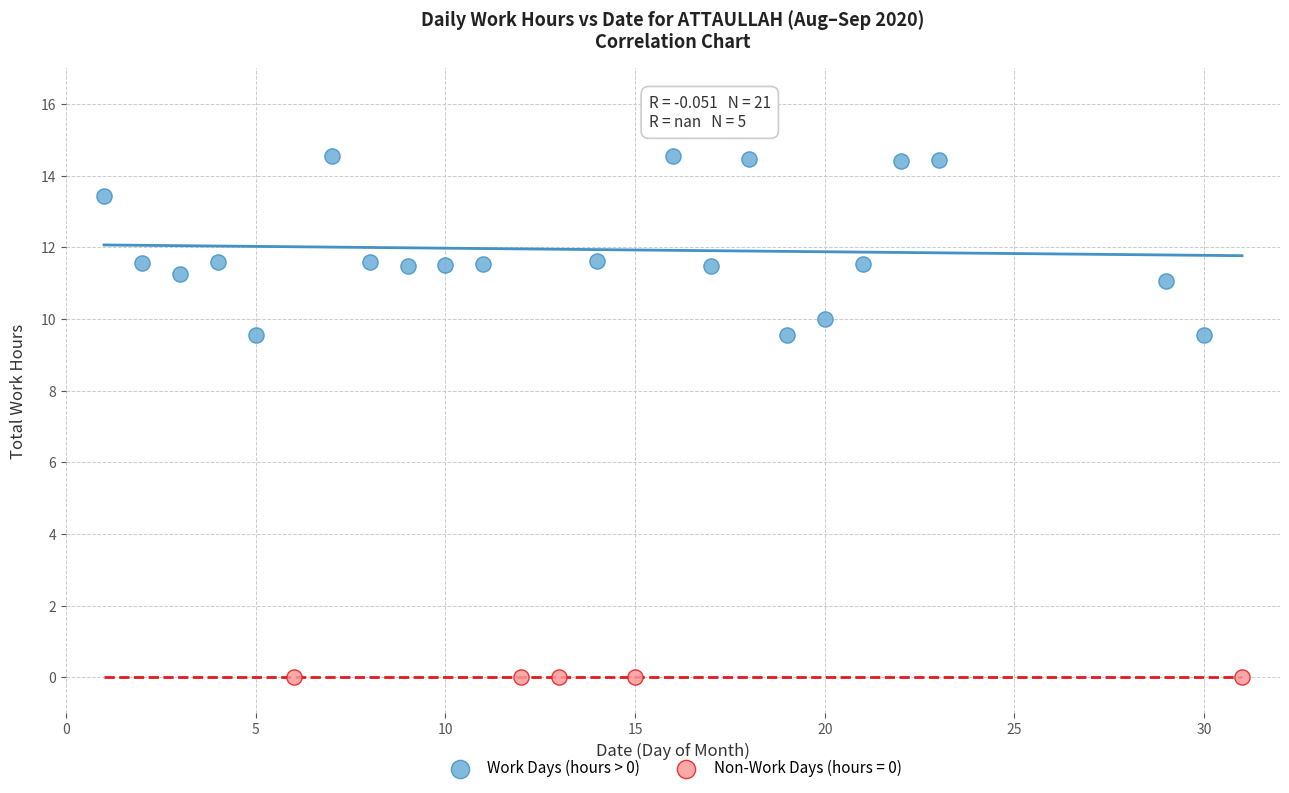

Which series reaches the maximum Y coordinate?

Work Days (hours > 0)